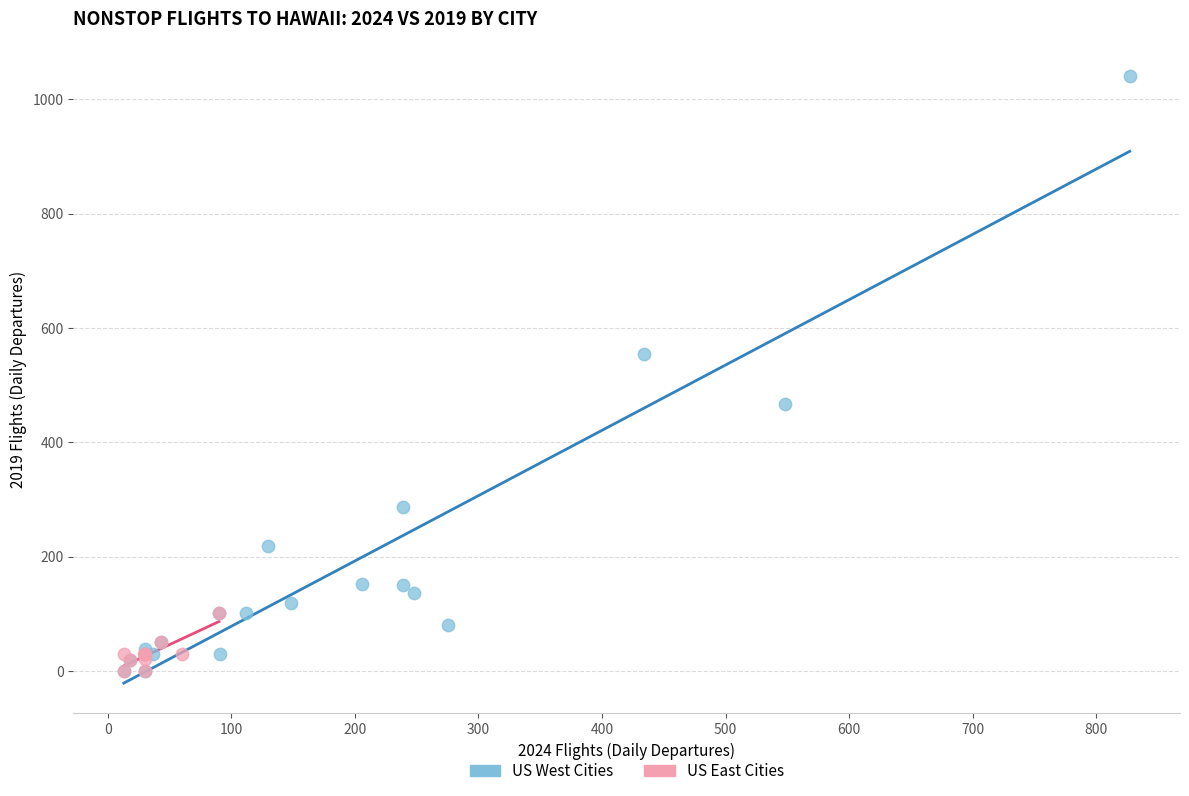

Which series contains the highest Y value?

US West Cities